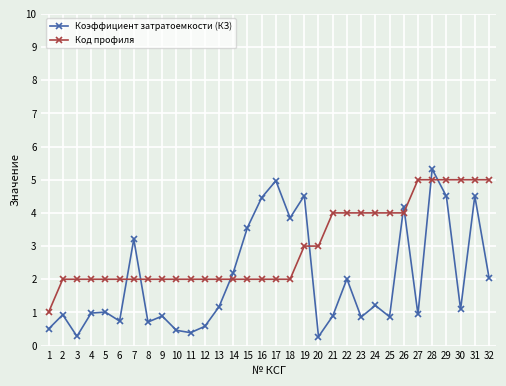

What is the value of the Коэффициент затратоемкости (КЗ) point at the 1st from the left?

0.5